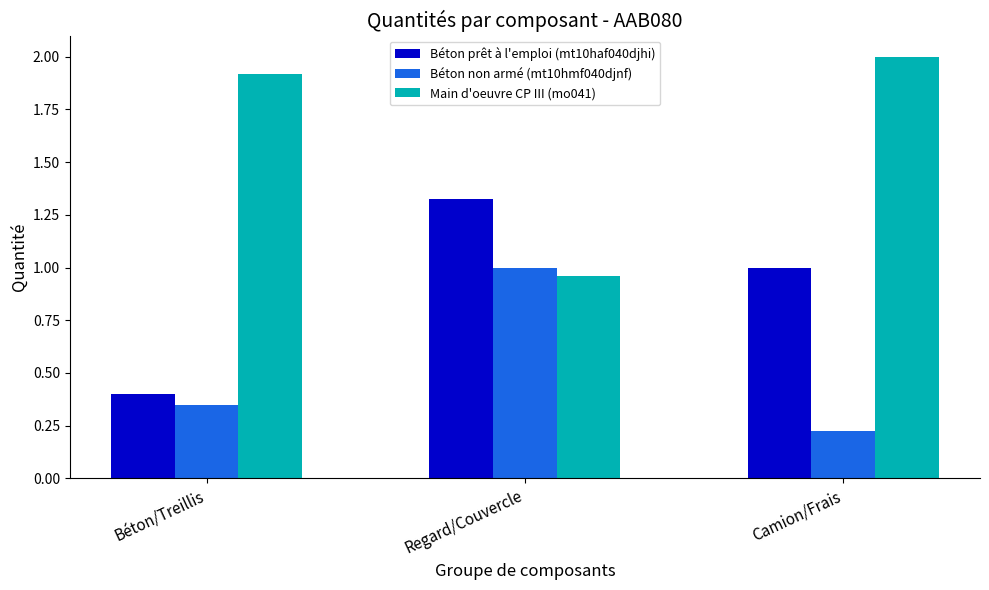

What is the difference between the highest and lowest values at Regard/Couvercle?

0.4